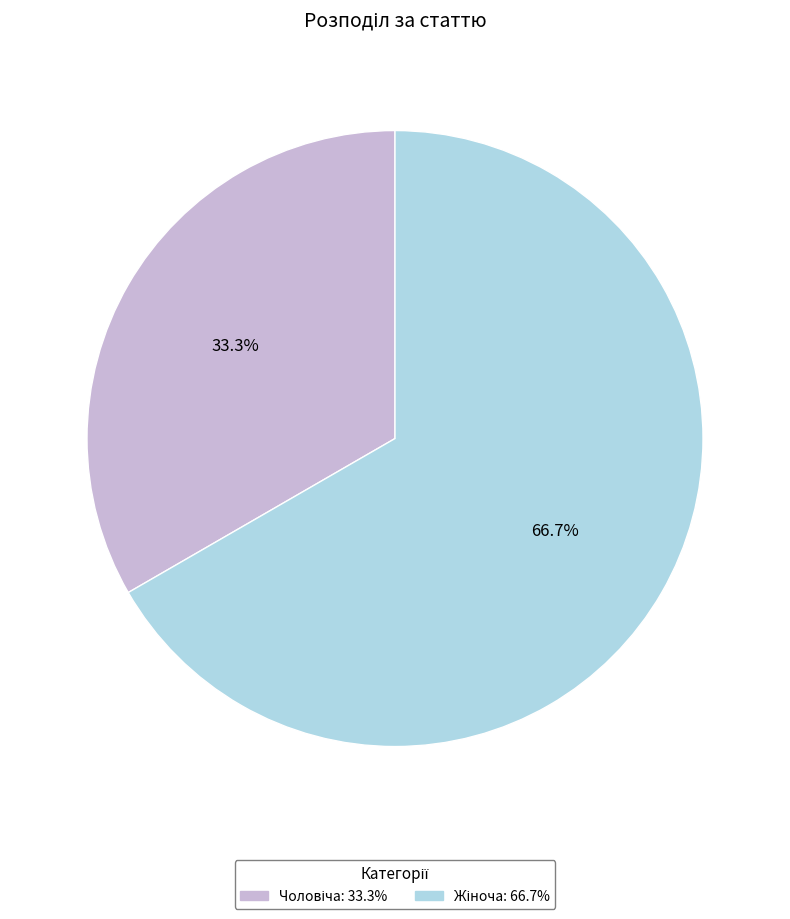

Is there any slice that represents more than half of the pie?

Yes